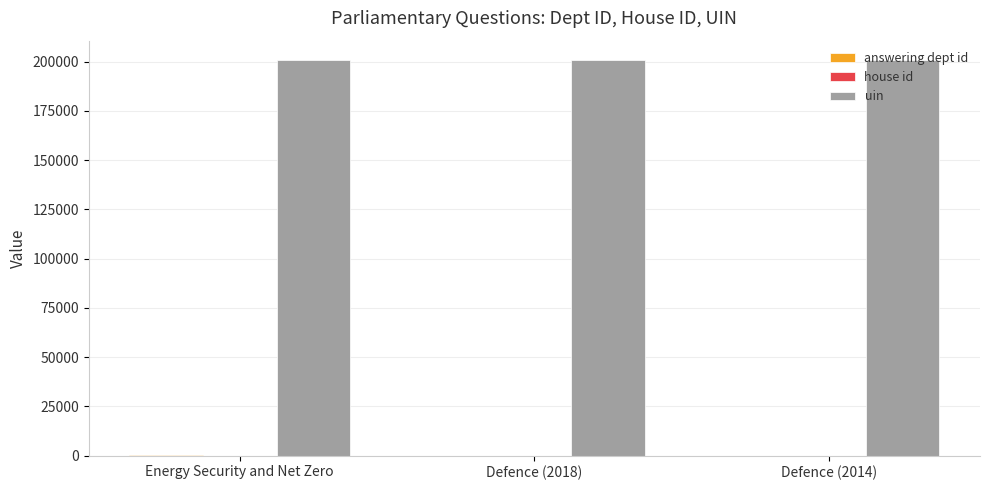

Which series has the largest total across all categories?

uin